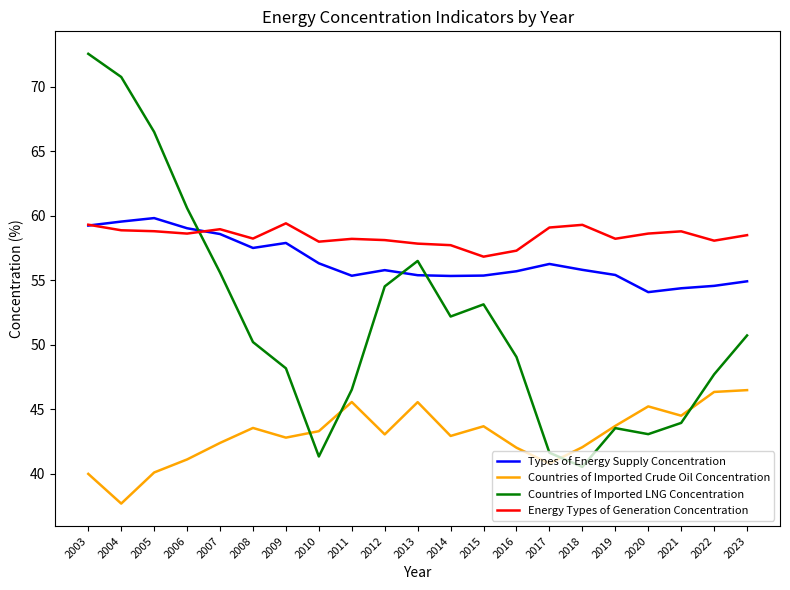

Rank the series at 2017 from lowest to highest value.

Countries of Imported Crude Oil Concentration, Countries of Imported LNG Concentration, Types of Energy Supply Concentration, Energy Types of Generation Concentration